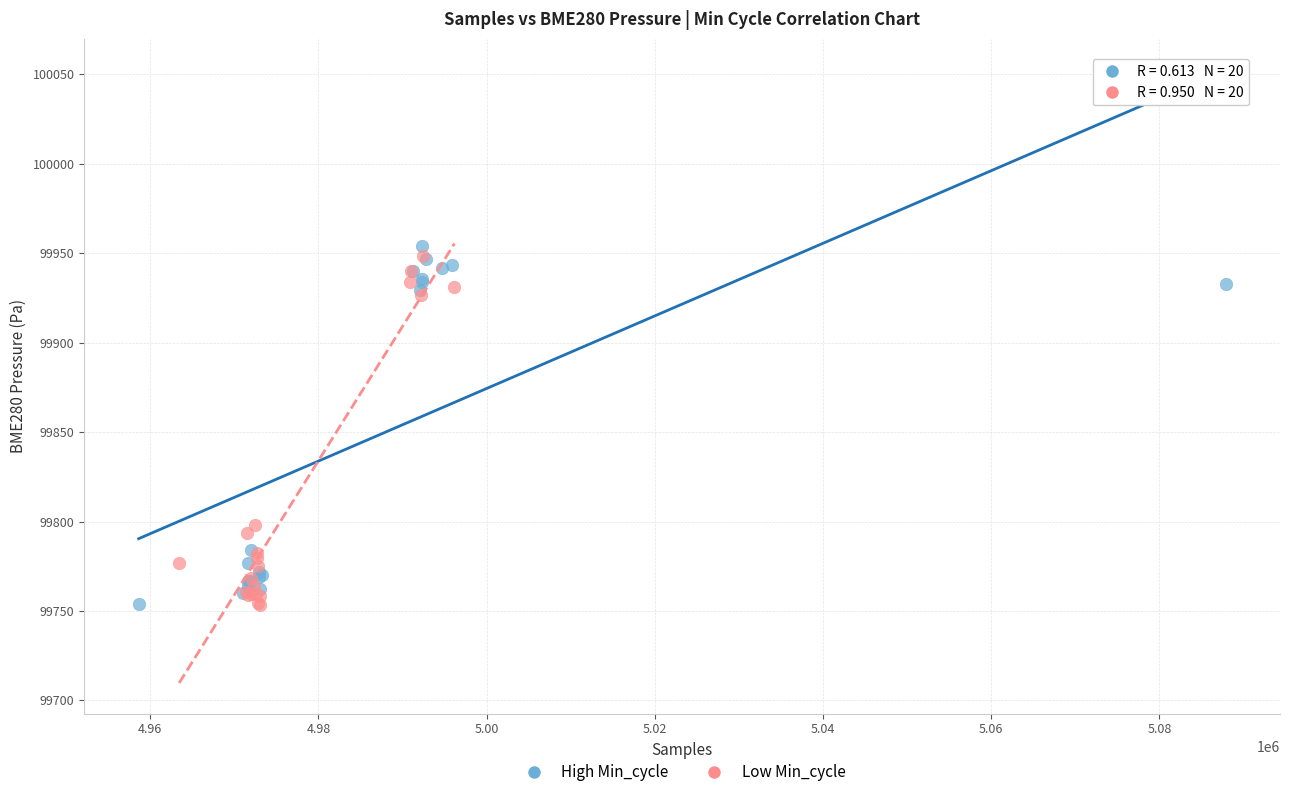

What are all the series names shown in the legend?

High Min_cycle, Low Min_cycle